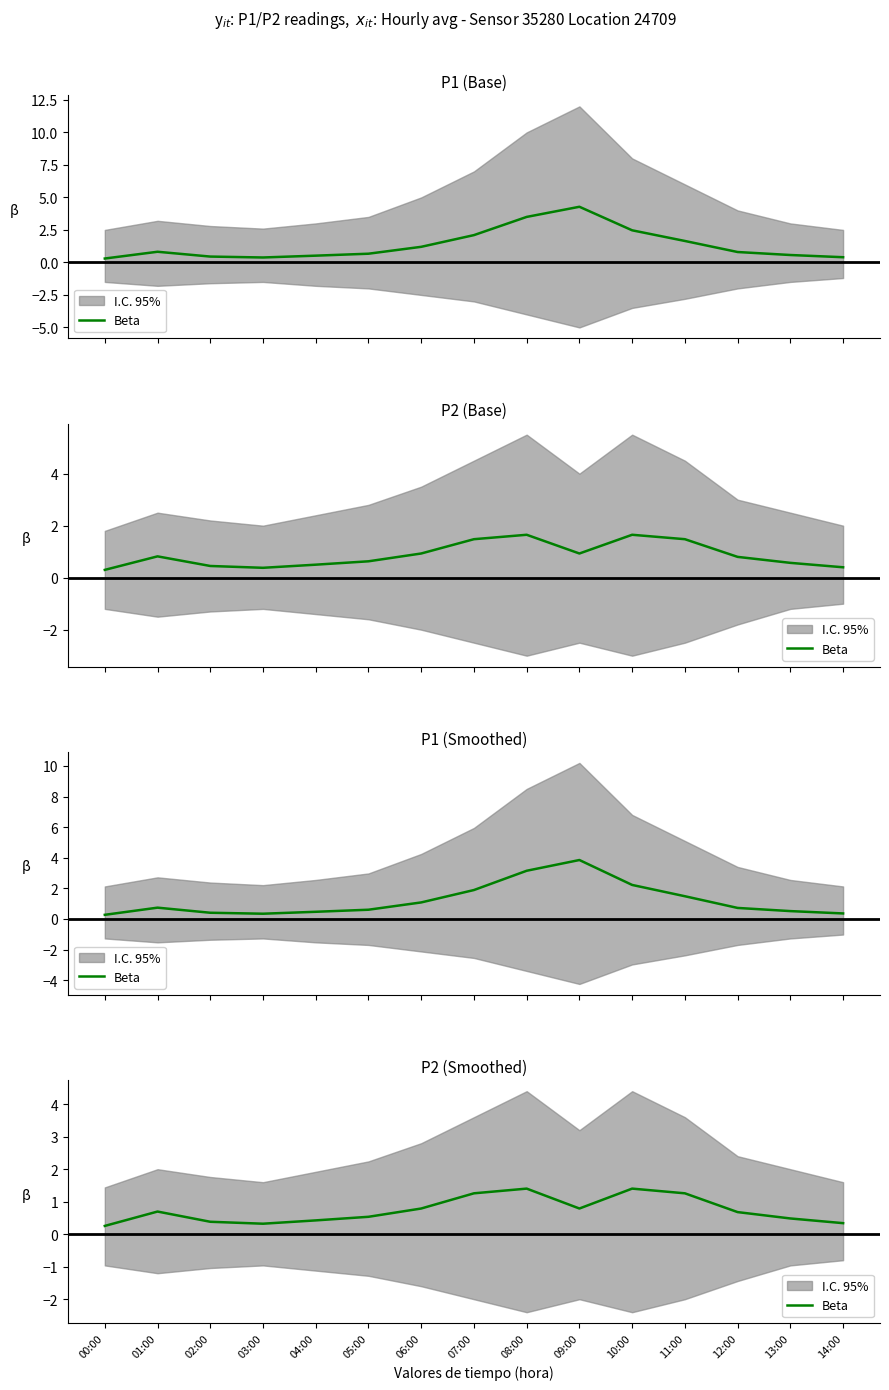

Which has a higher value, 07:00 or 06:00?

07:00